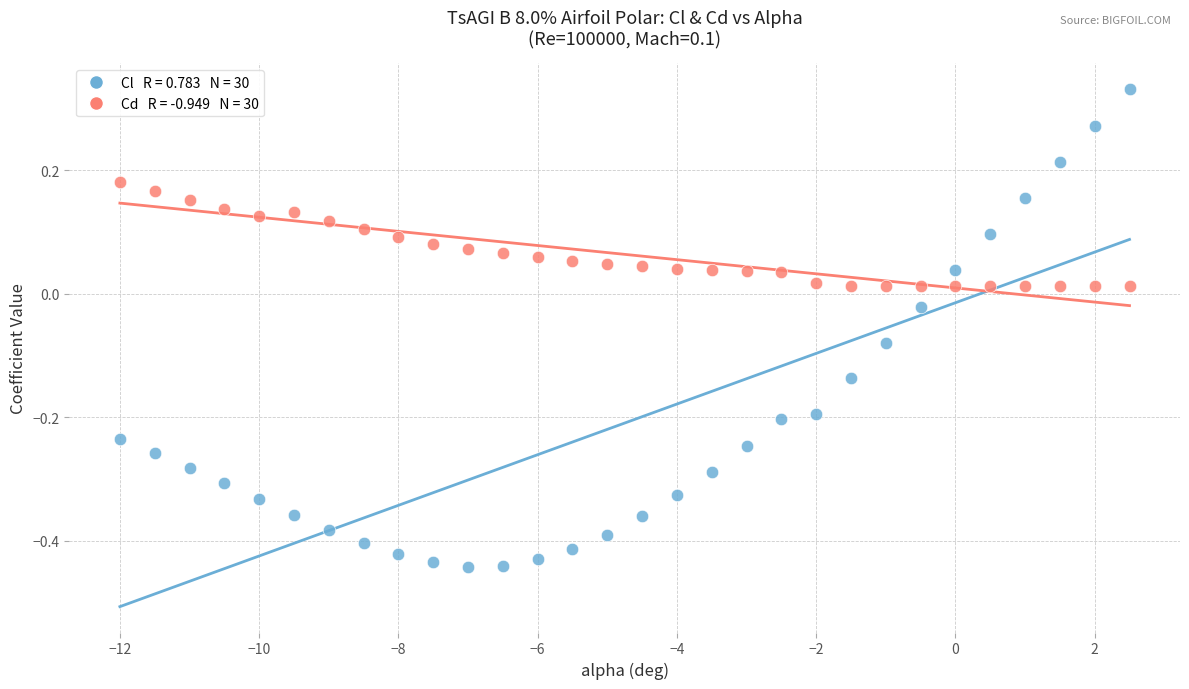

Across all data points, what is the range of X values (max minus min)?

14.5